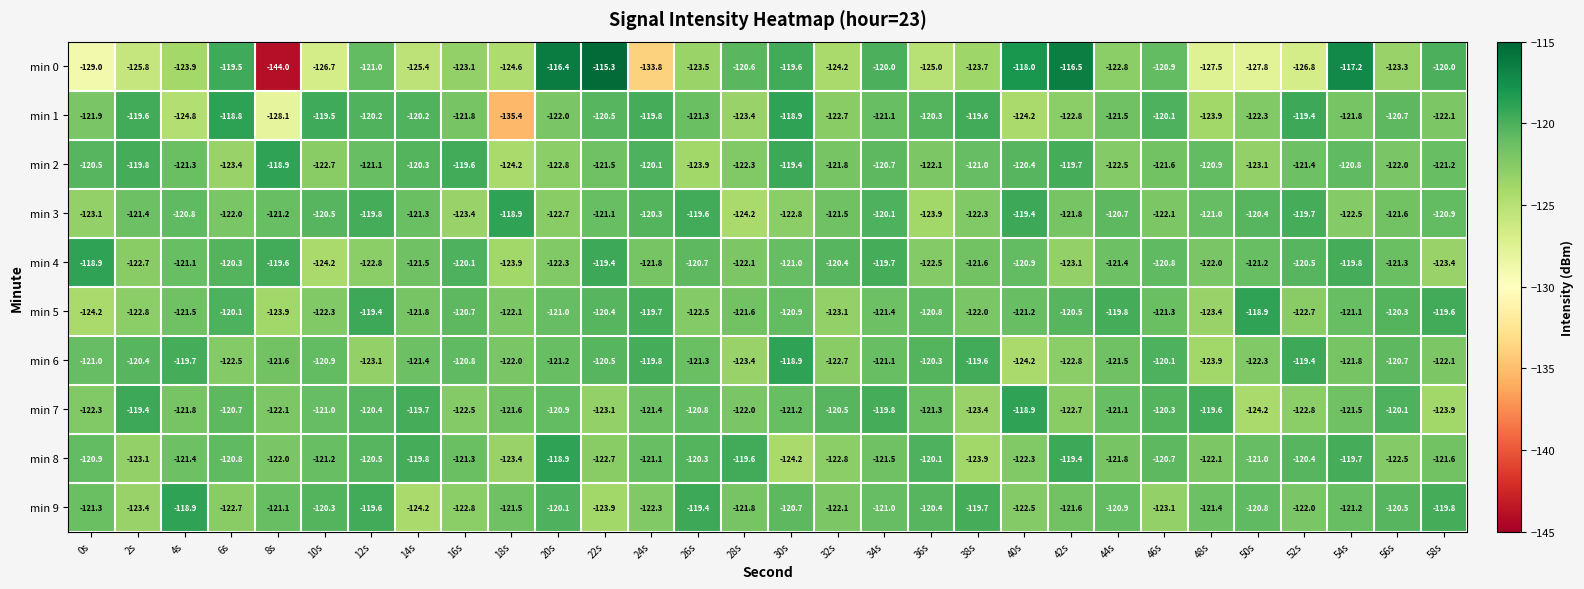

Rank the categories by min 2 value from highest to lowest.

8s, 30s, 16s, 42s, 2s, 24s, 14s, 40s, 0s, 34s, 54s, 48s, 38s, 12s, 58s, 4s, 52s, 22s, 46s, 32s, 56s, 36s, 28s, 44s, 10s, 20s, 50s, 6s, 26s, 18s